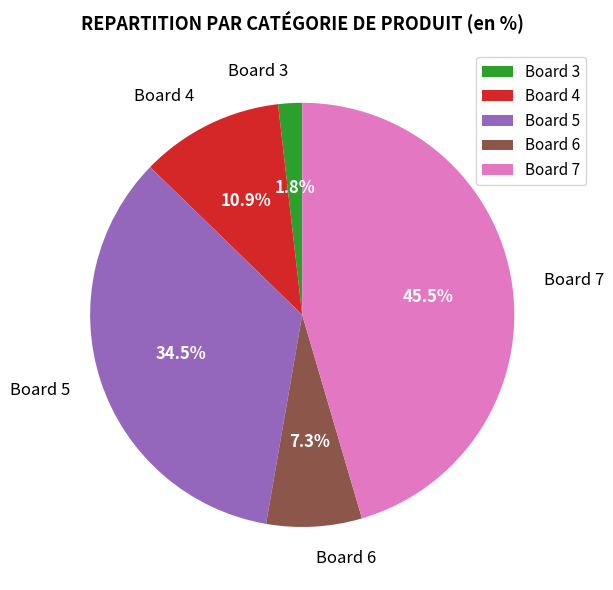

Which category has the smallest portion of the pie?

Board 3